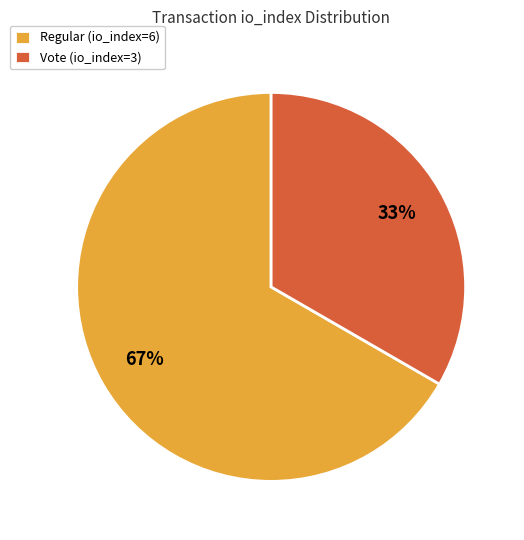

Do Vote (io_index=3) and Regular (io_index=6) together represent more than half of the pie?

Yes